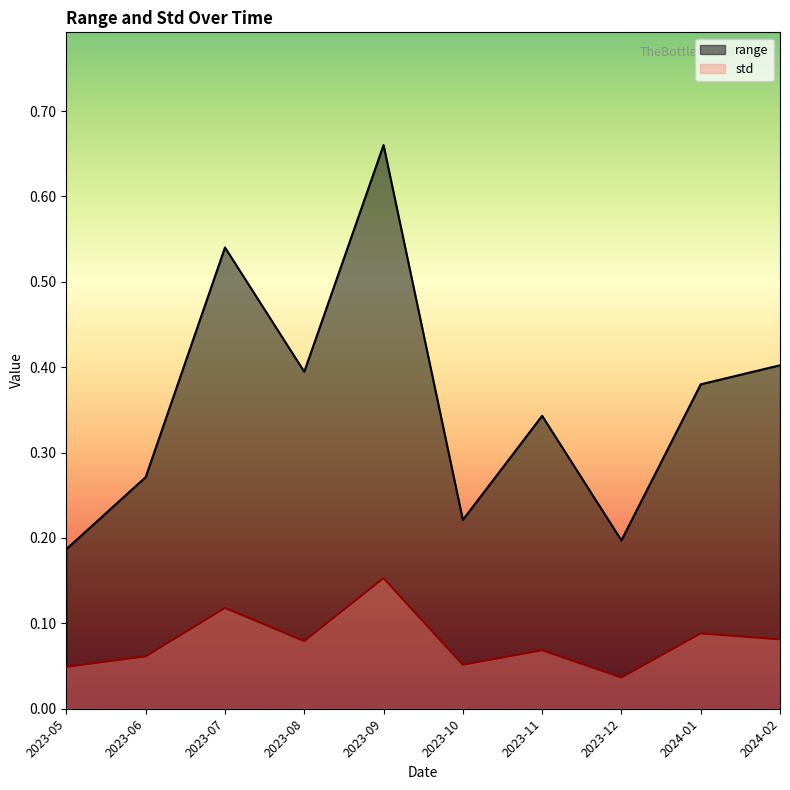

True or false: std has a value of 0.0 at 2023-12.

False